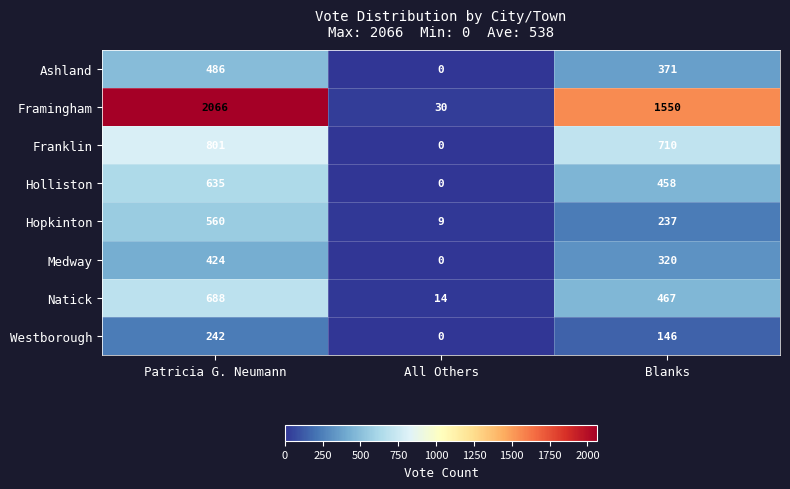

How many series are shown in this chart?

8